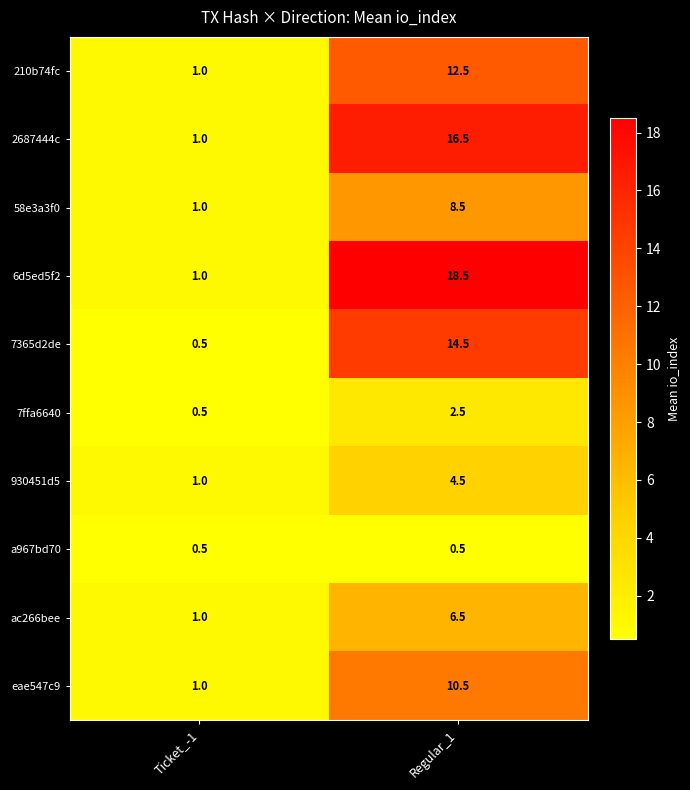

Reading left to right, transcribe all the data shown in this chart.

210b74fc: 1.0	12.5
2687444c: 1.0	16.5
58e3a3f0: 1.0	8.5
6d5ed5f2: 1.0	18.5
7365d2de: 0.5	14.5
7ffa6640: 0.5	2.5
930451d5: 1.0	4.5
a967bd70: 0.5	0.5
ac266bee: 1.0	6.5
eae547c9: 1.0	10.5